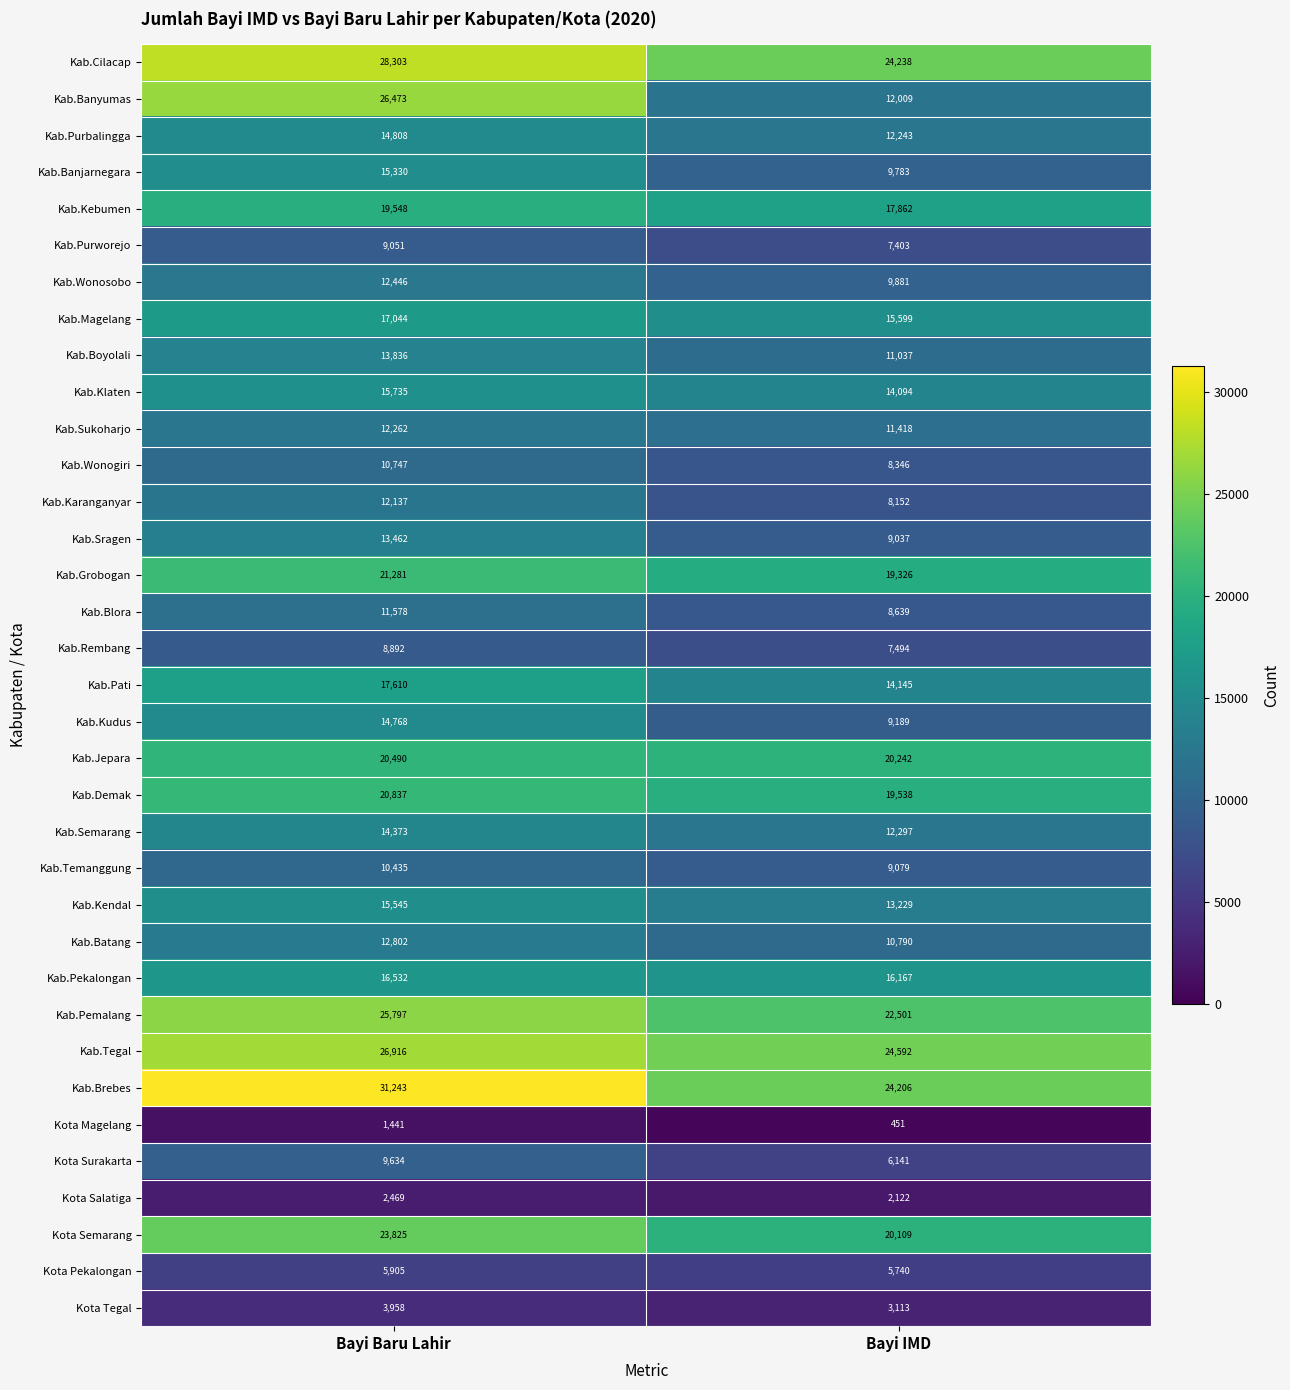

What is the highest value of the Kab.Kendal series?

15545